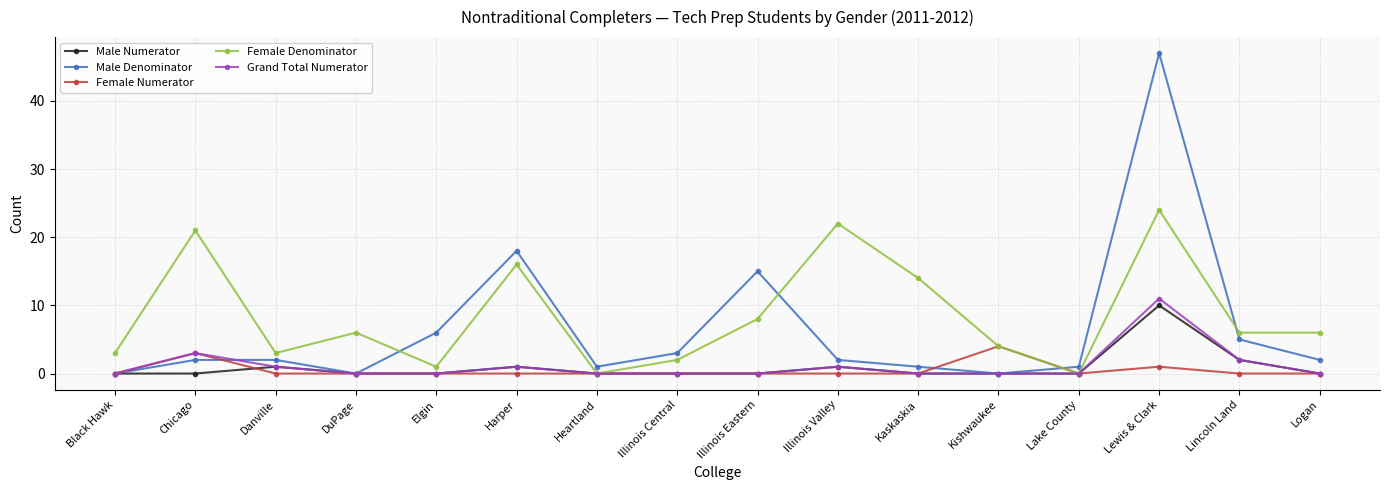

What is the maximum value for Female Denominator?

24